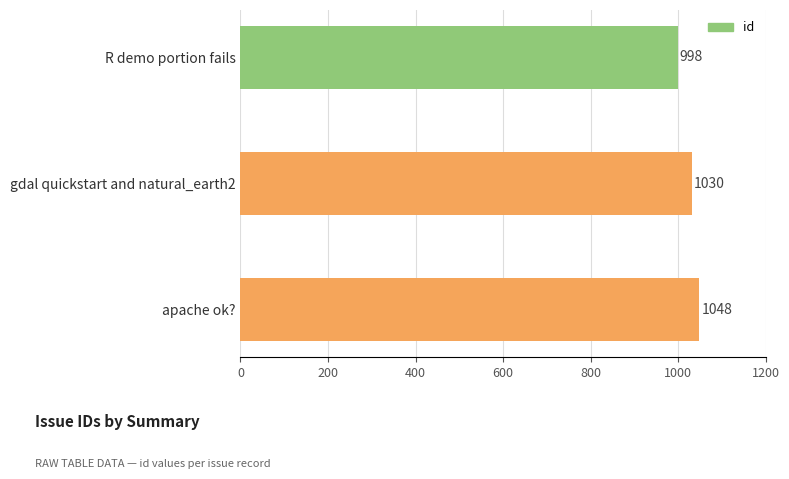

What is the approximate value at apache ok?, to the nearest 5?

1050